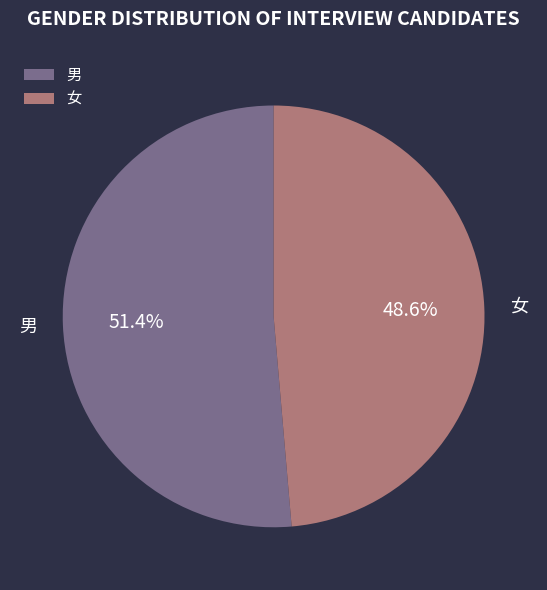

To the nearest percent, what is the difference between the largest and smallest slice percentages?

3%